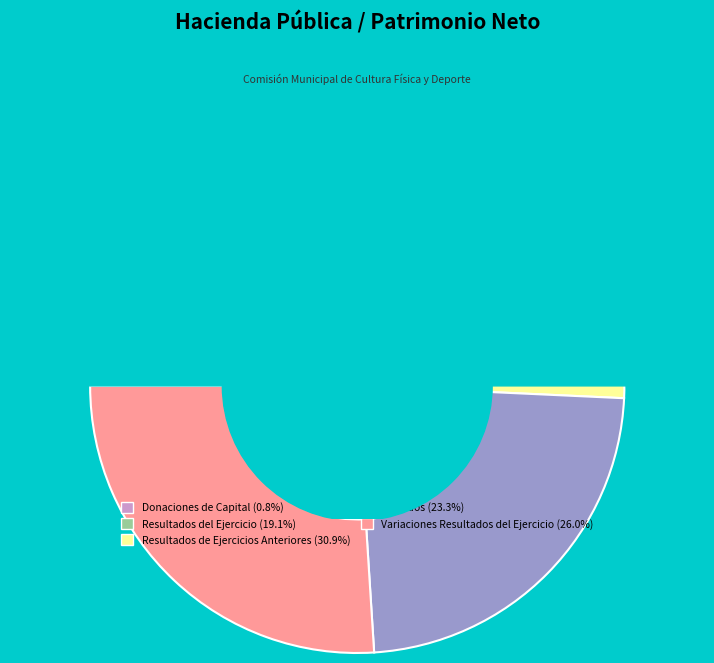

To the nearest percent, what is the average slice percentage?

20%